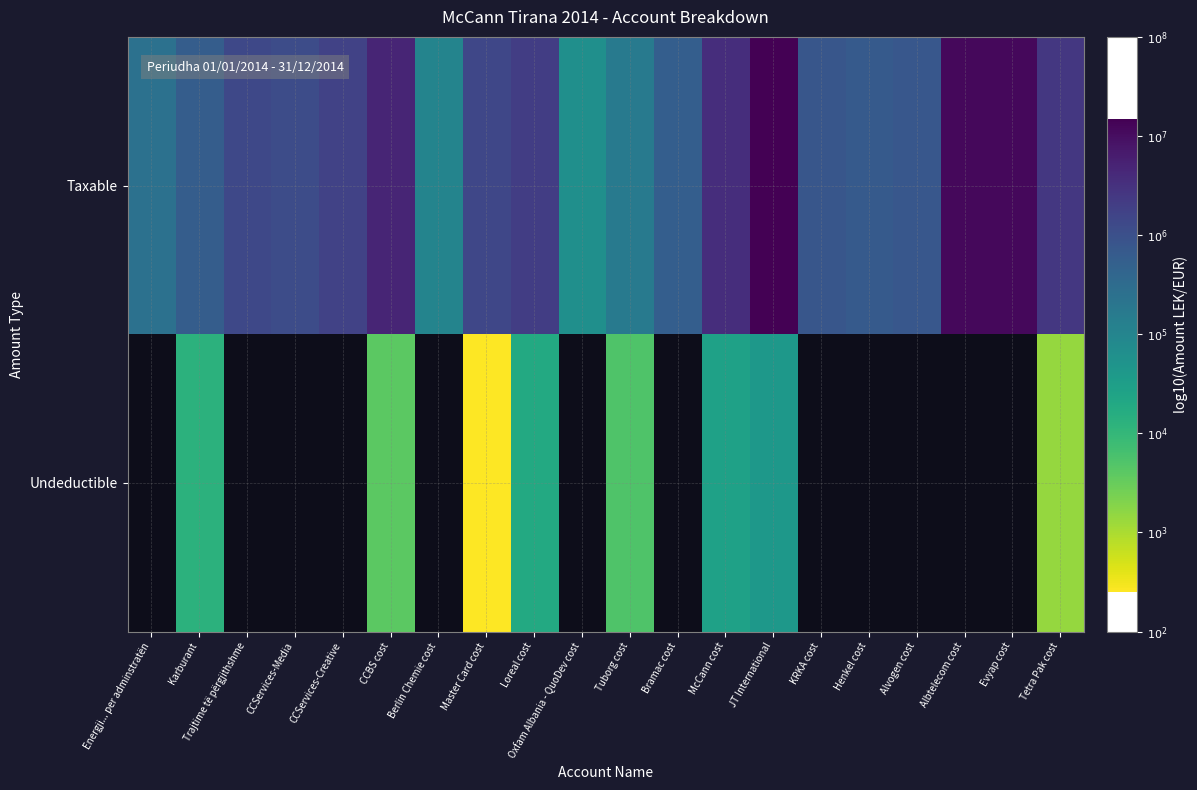

Is the value of Undeductible at Tuborg cost greater than the value of Taxable at Tetra Pak cost?

No